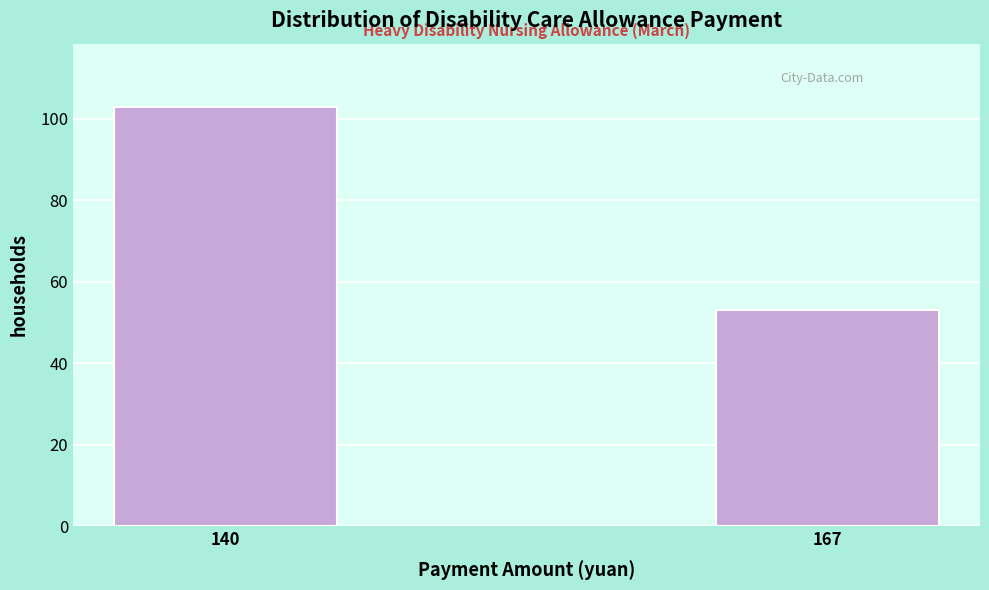

Reading right to left, transcribe all the data shown in this chart.

53	103